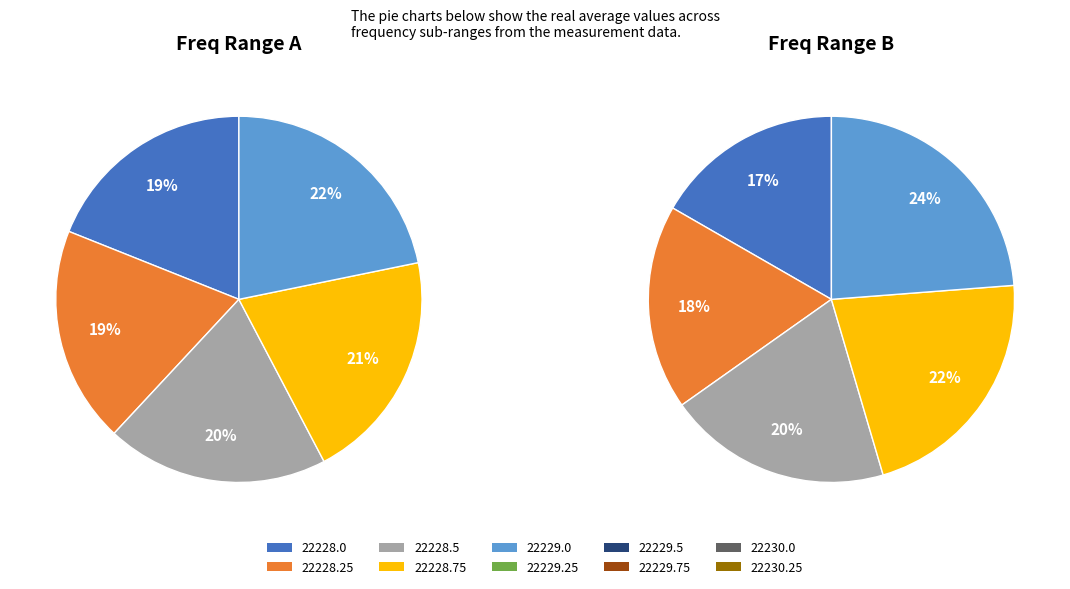

Between 22228.25 and 22229.0, which is larger?

22229.0